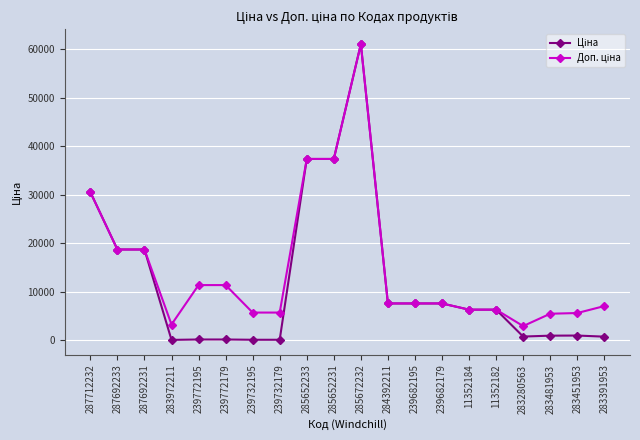

At how many categories does at least one series exceed 23631?

4